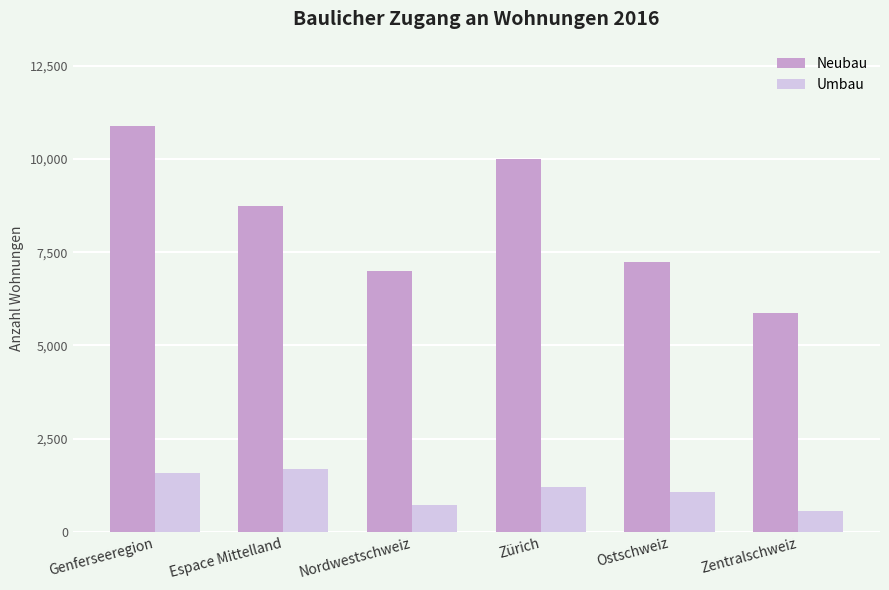

What is the sum of the Umbau values at Genferseeregion and Zürich?

2789